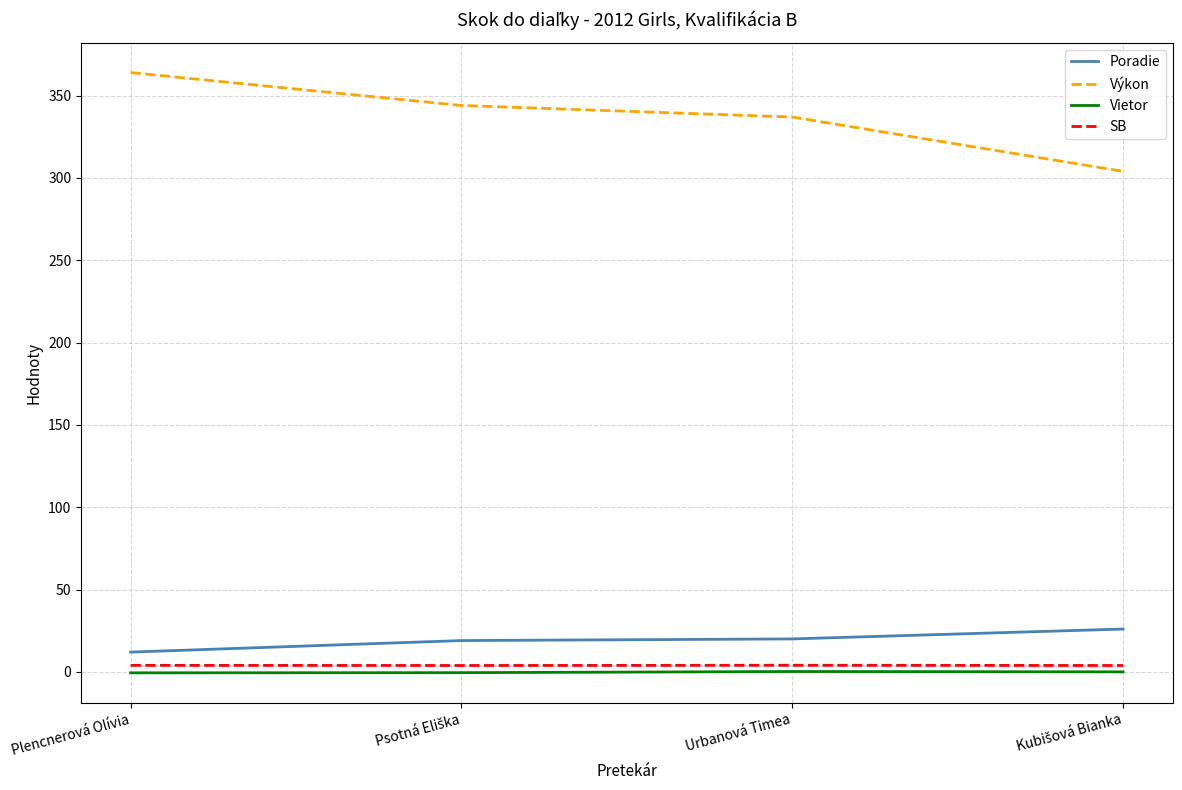

At which label is SB closest to 3?

Psotná Eliška